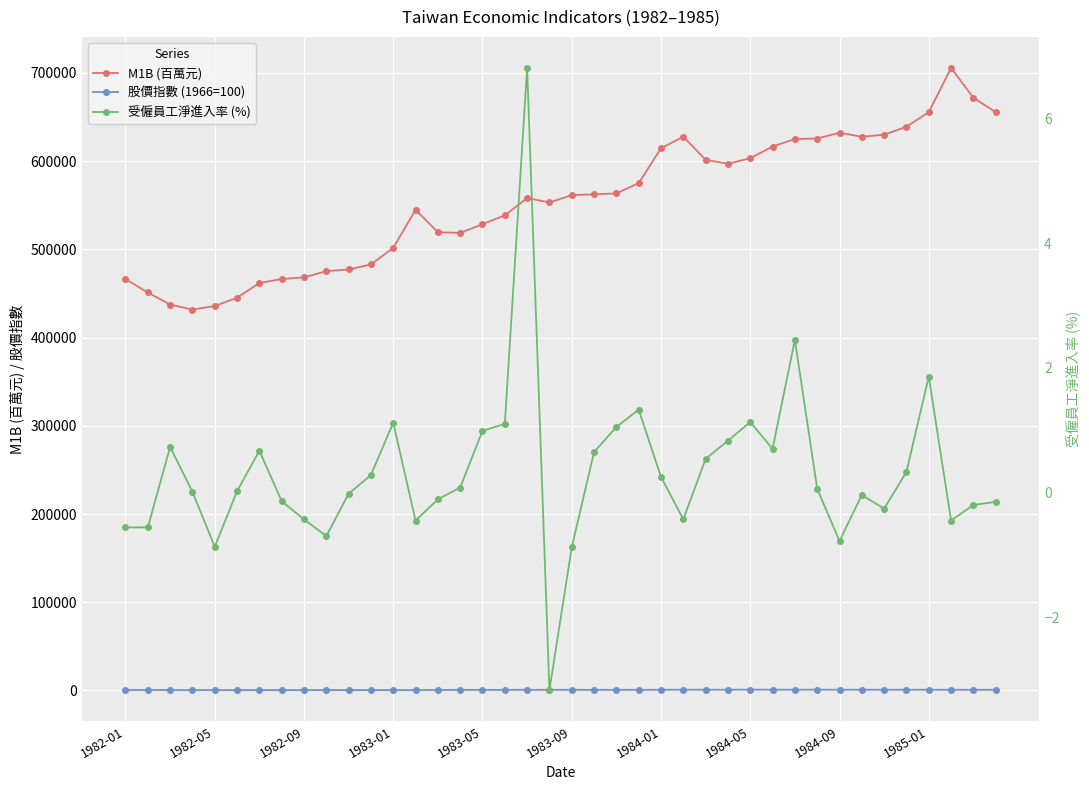

Between 11 and 36, which series saw the biggest shift?

M1B (百萬元)